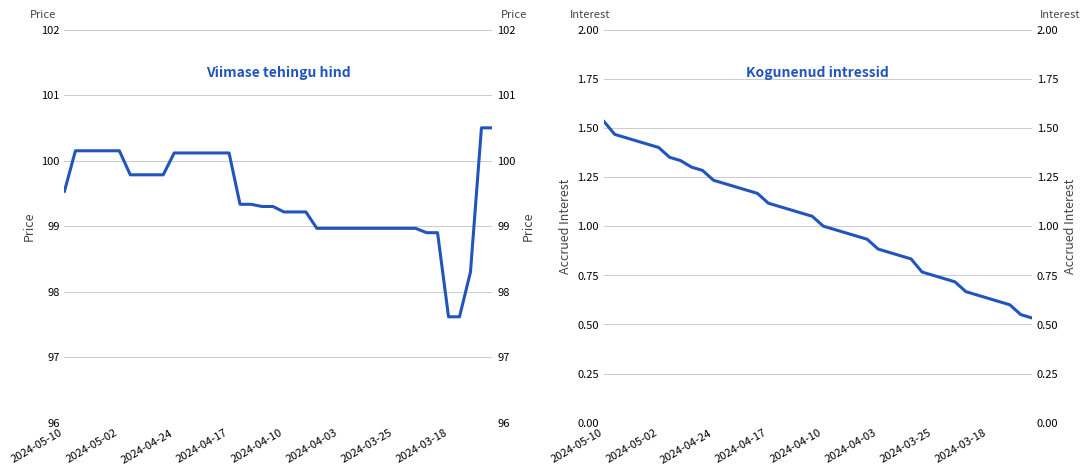

At which category is the sum across all series the highest?

2024-05-02